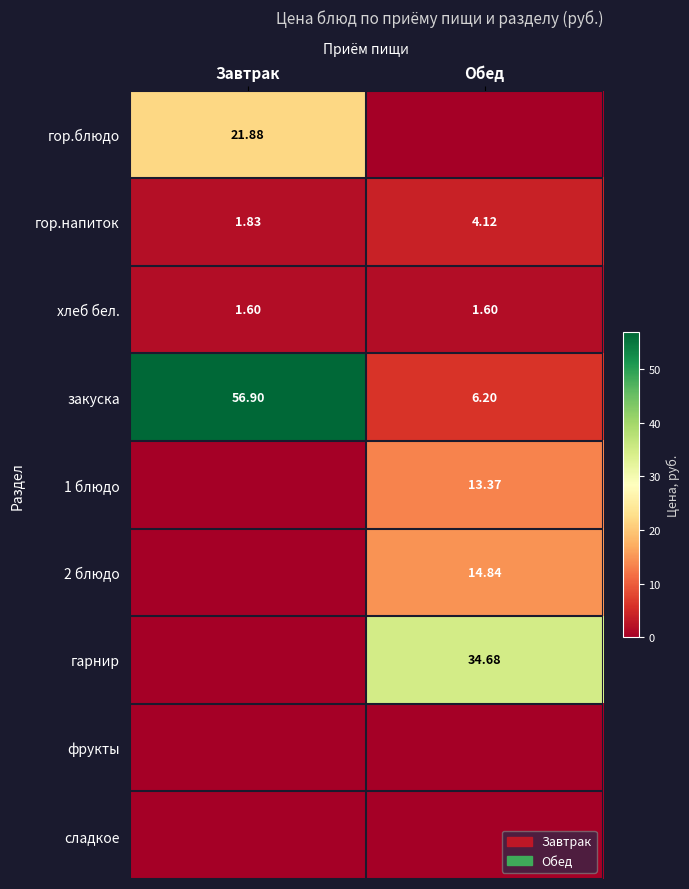

Where is закуска nearest to the value 31?

Обед